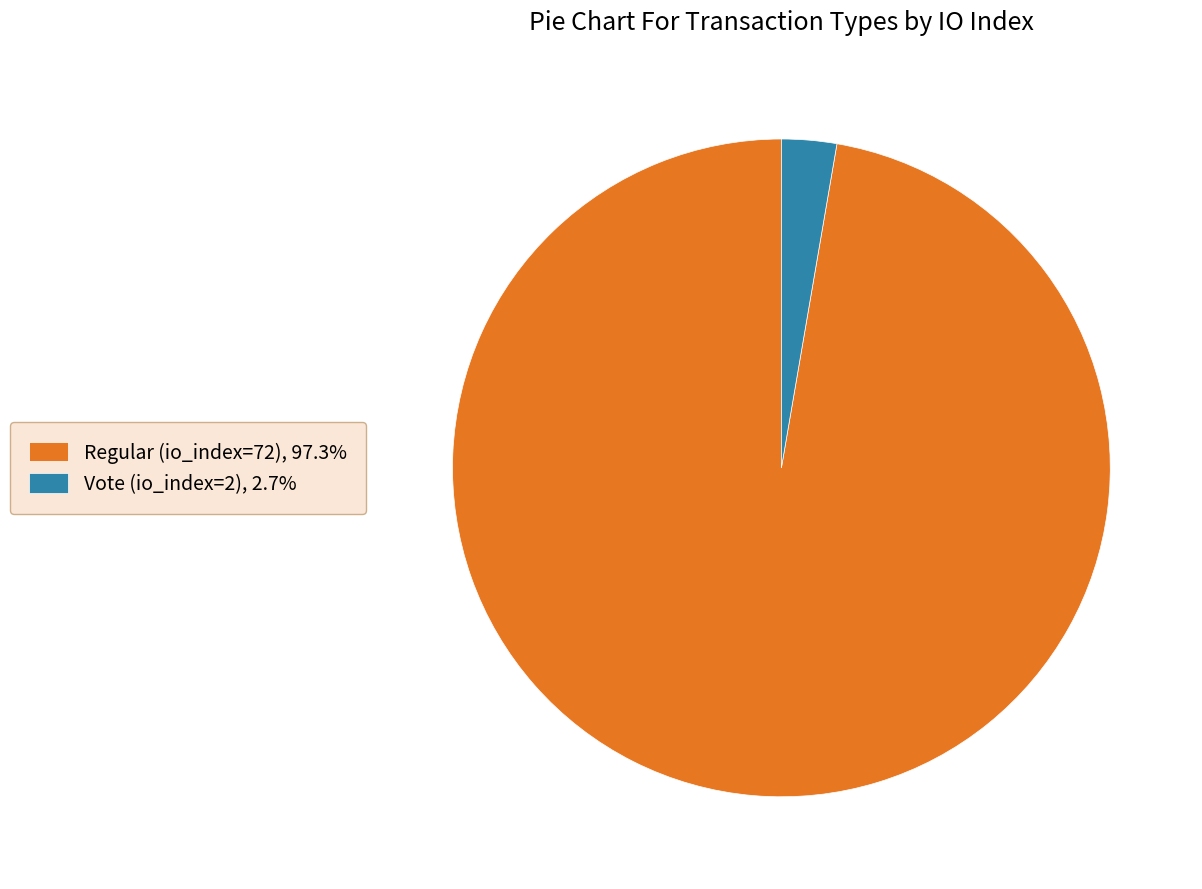

Which slice is the smallest?

Vote (io_index=2)